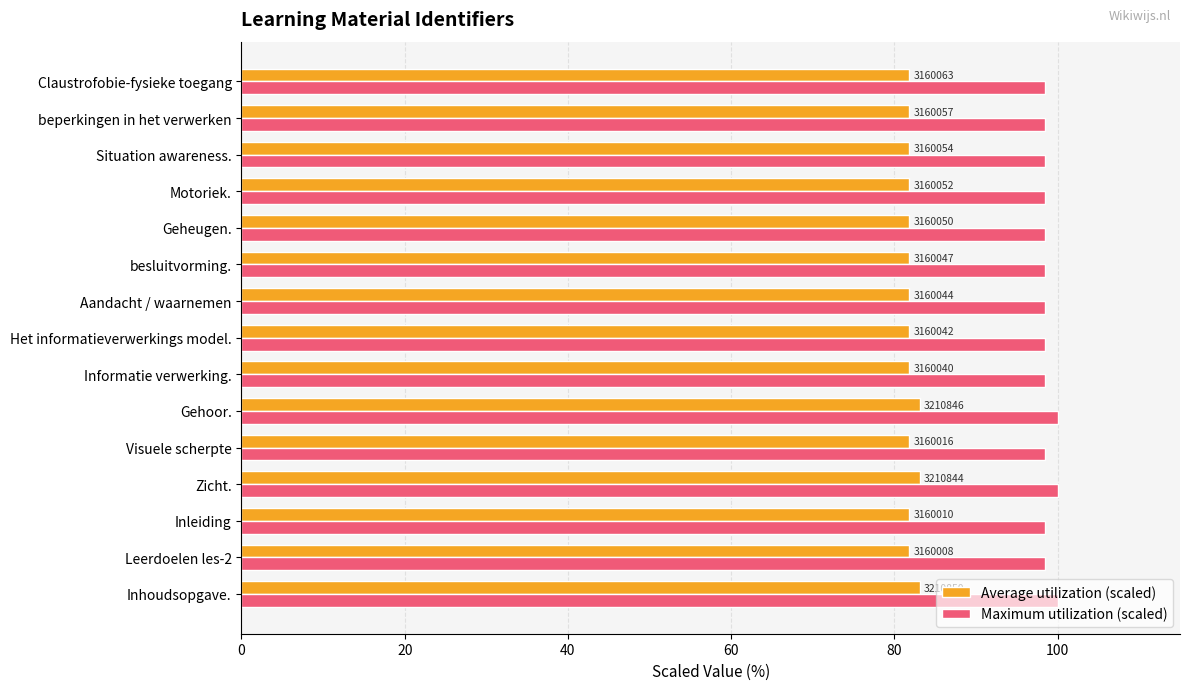

How many Maximum utilization (scaled) values are between 98 and 99?

12